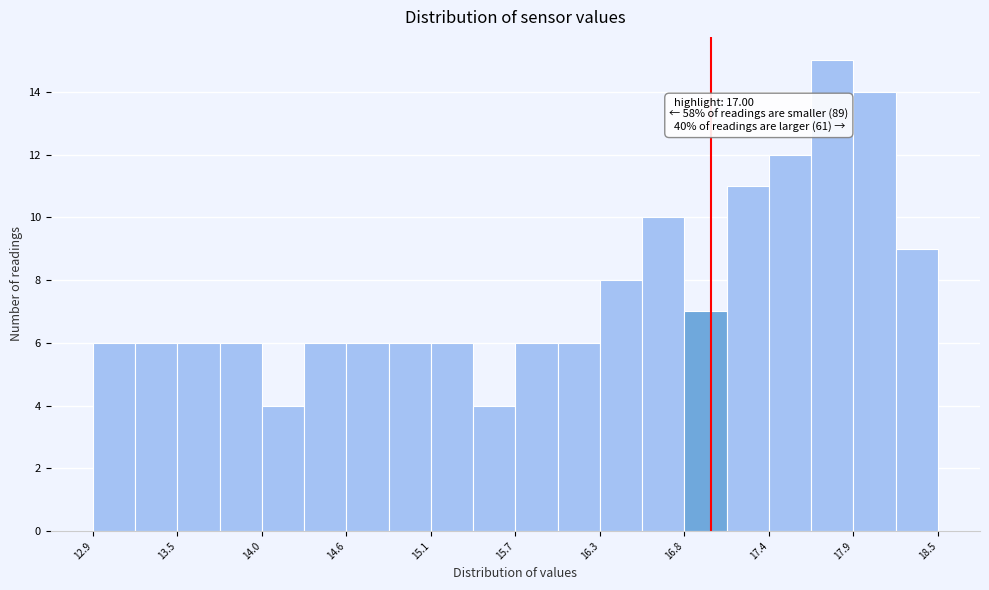

Read against the x-axis, roughly where is the centre of the tallest bar?

17.8